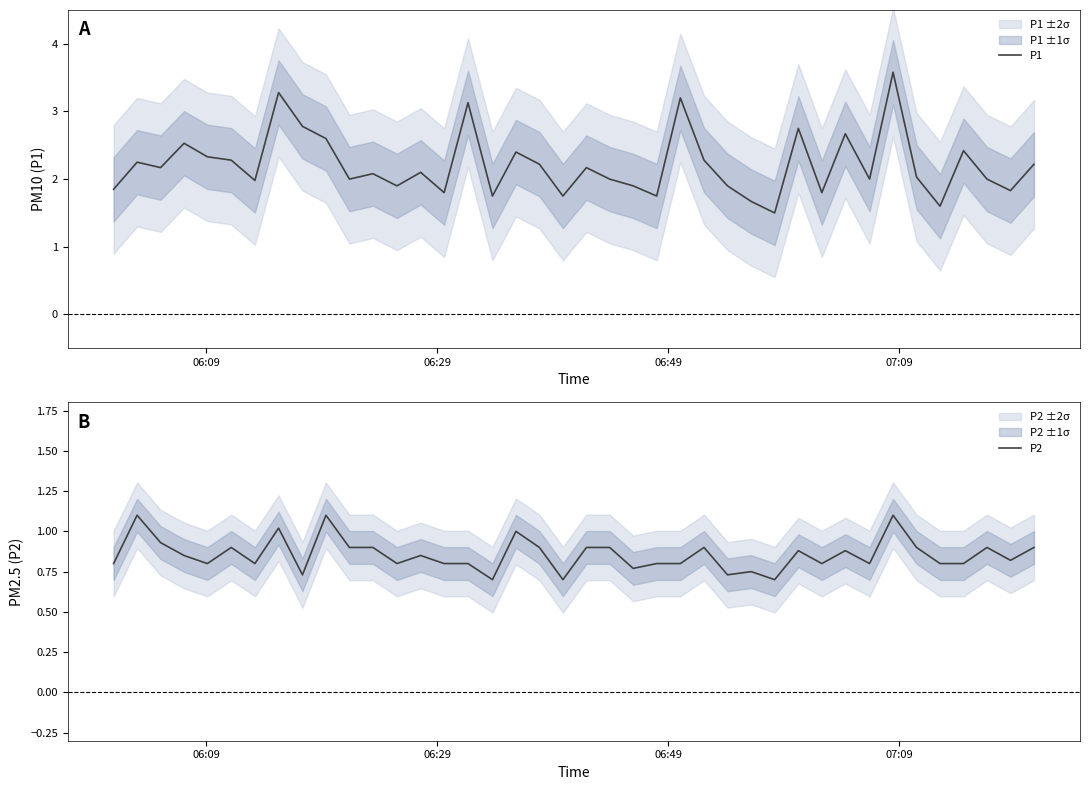

What is the minimum value for P1?

1.5